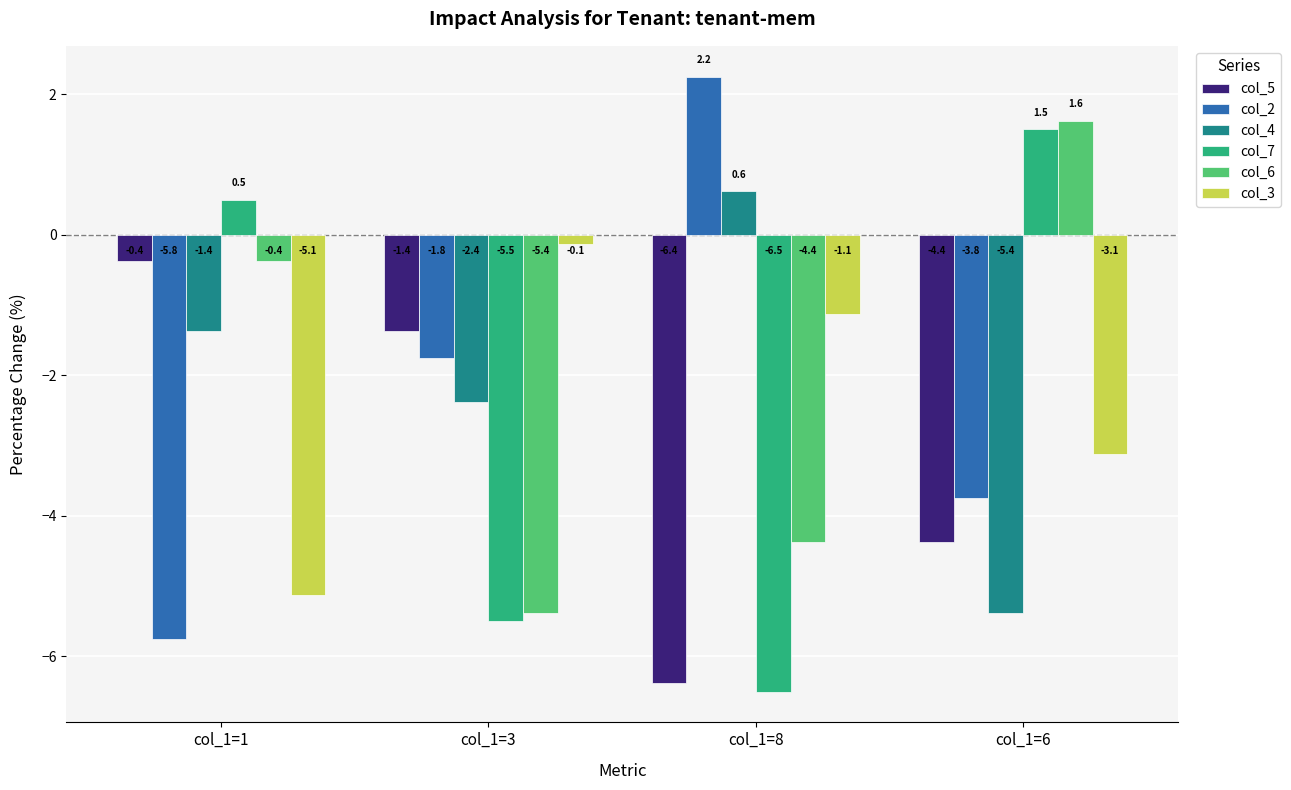

What is the sum of all col_4 values?

-8.5